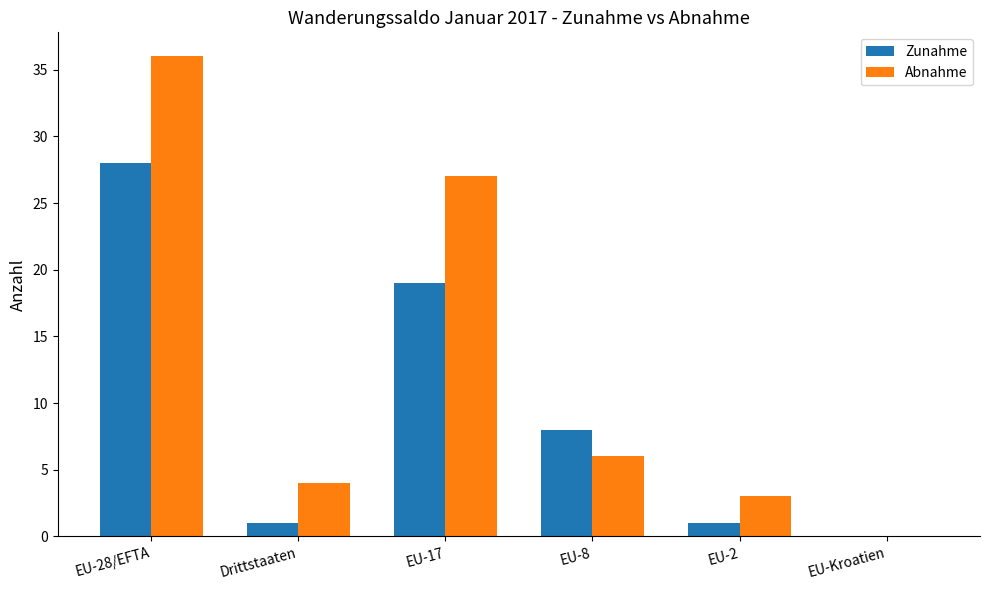

Which series has the largest total across all categories?

Abnahme